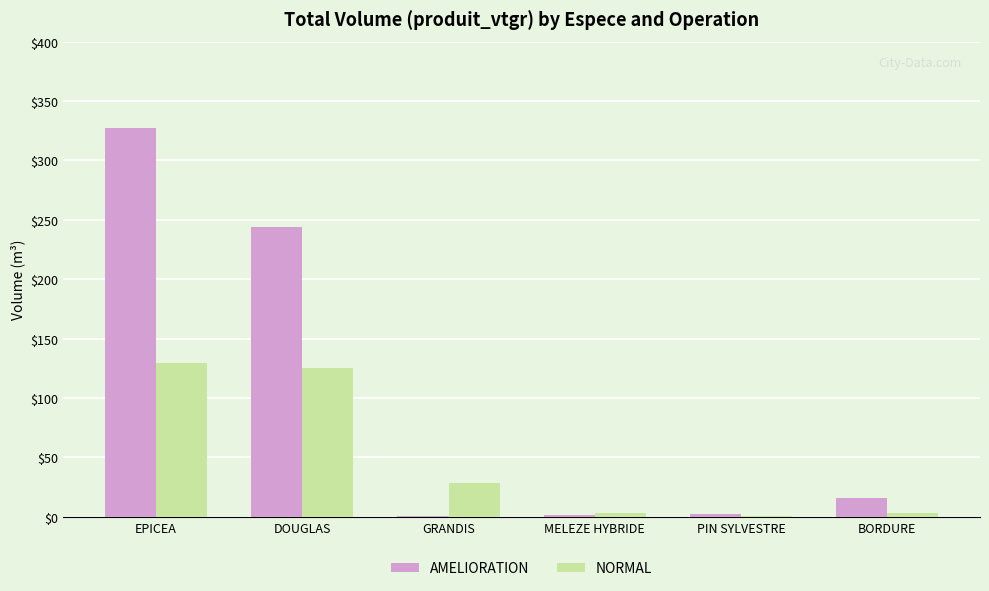

What is the total value across all series at DOUGLAS?

368.8